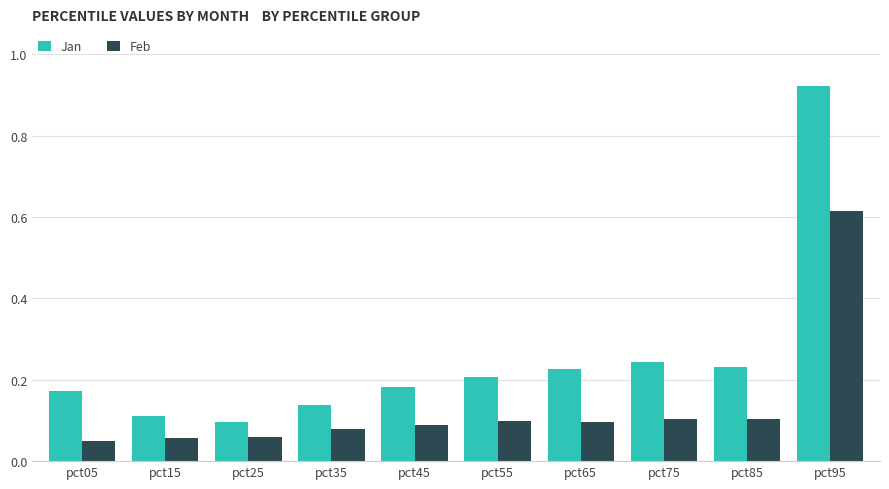

Which series has the largest range (max minus min)?

Jan